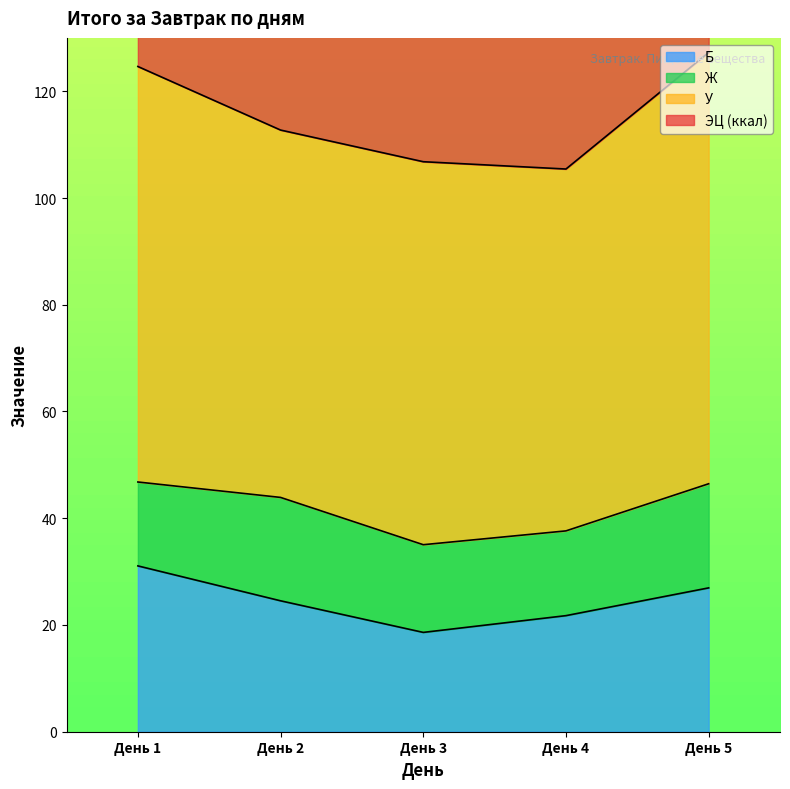

At which category does ЭЦ (ккал) reach its first local valley?

День 4